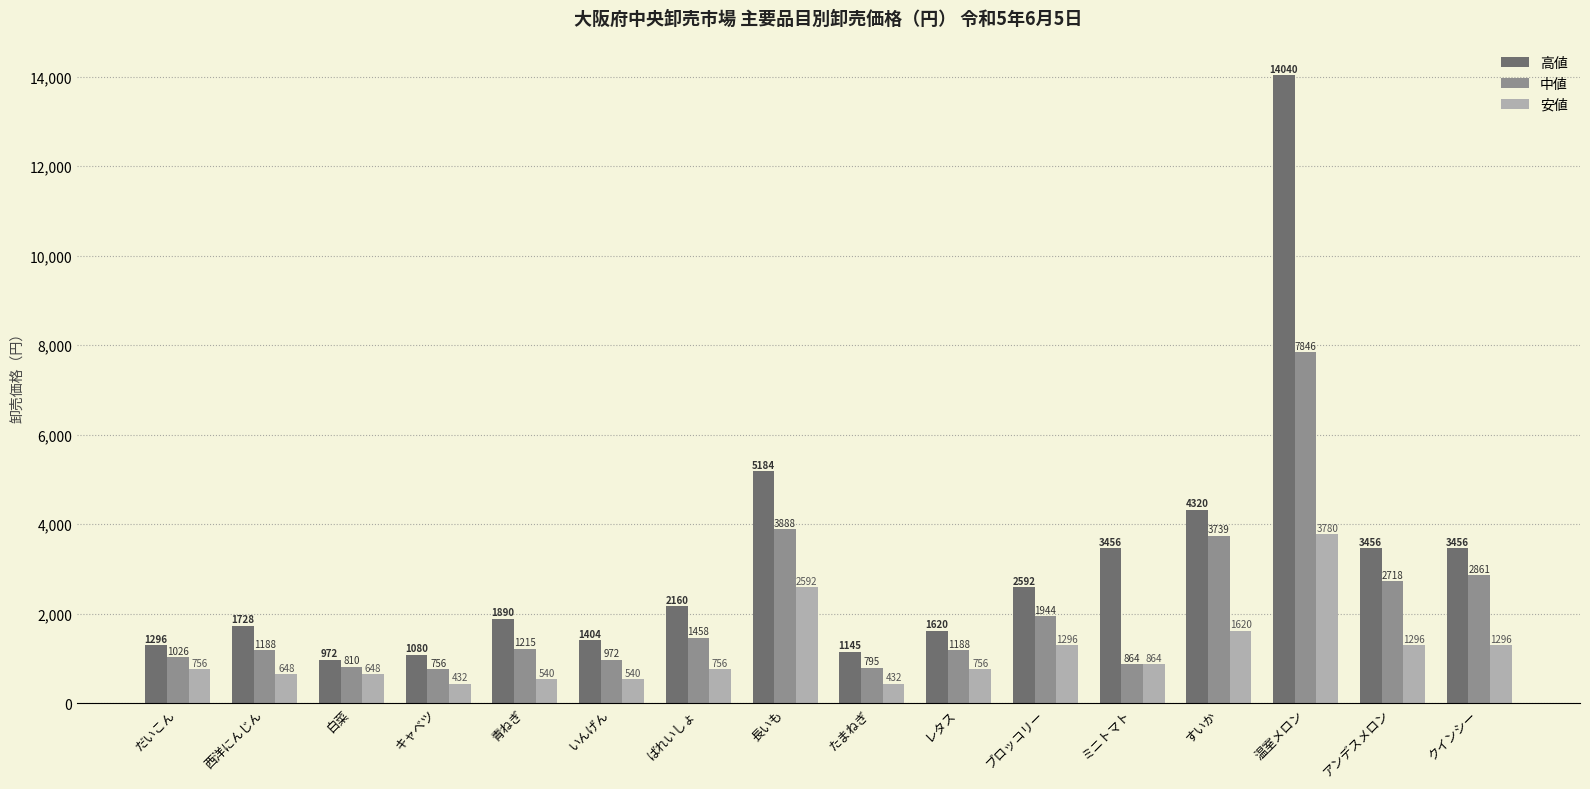

Are the bars horizontal?

No